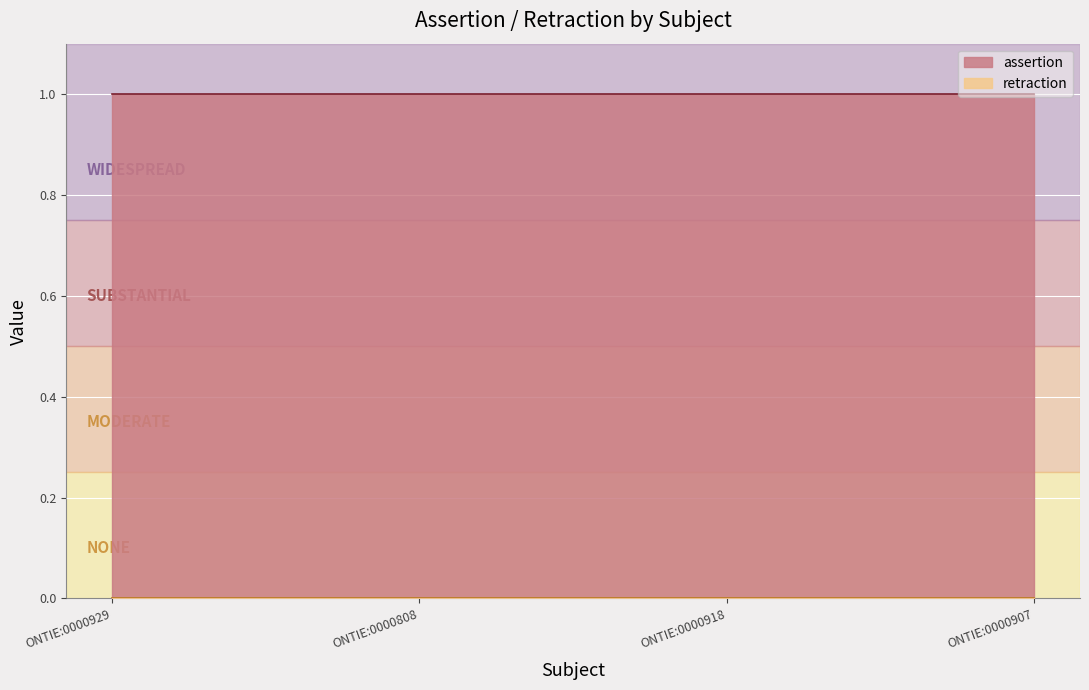

List the series in order of their peak value, highest first.

assertion, retraction